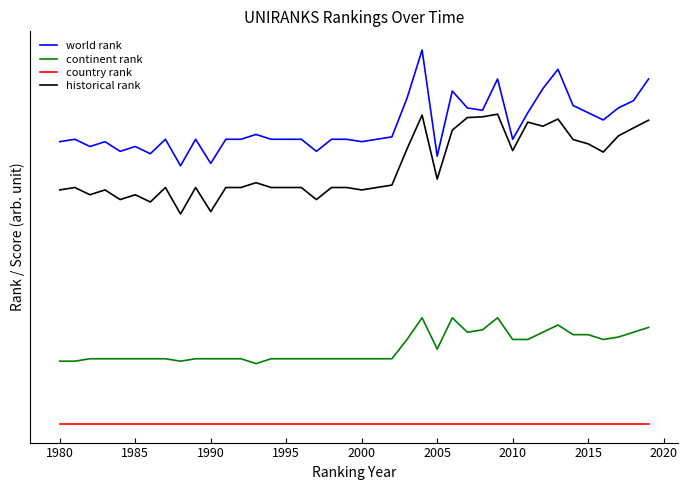

What is the value of the historical rank point at the 20th from the left?

99.0